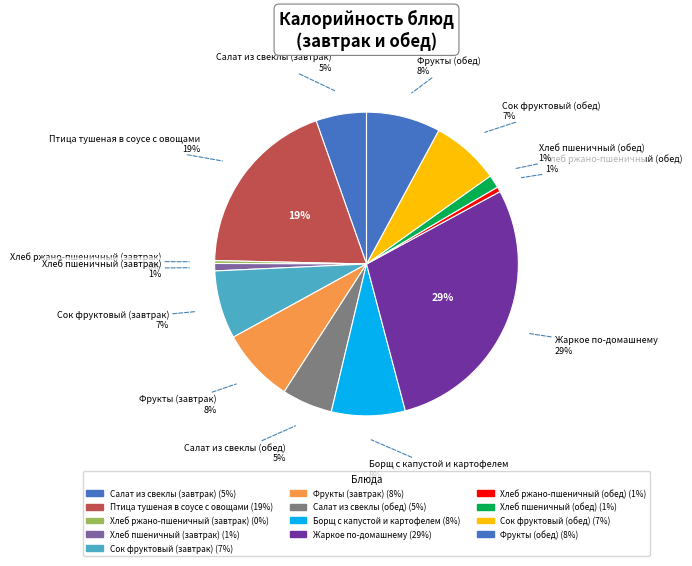

Rank the categories by value from lowest to highest.

Хлеб ржано-пшеничный (завтрак), Хлеб ржано-пшеничный (обед), Хлеб пшеничный (завтрак), Хлеб пшеничный (обед), Салат из свеклы (завтрак), Салат из свеклы (обед), Сок фруктовый (завтрак), Сок фруктовый (обед), Борщ с капустой и картофелем, Фрукты (завтрак), Фрукты (обед), Птица тушеная в соусе с овощами, Жаркое по-домашнему